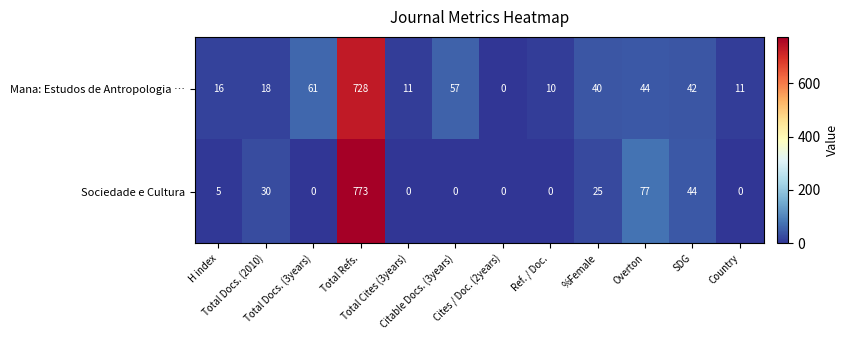

What is the sum of all Mana: Estudos de Antropologia … values?

1038